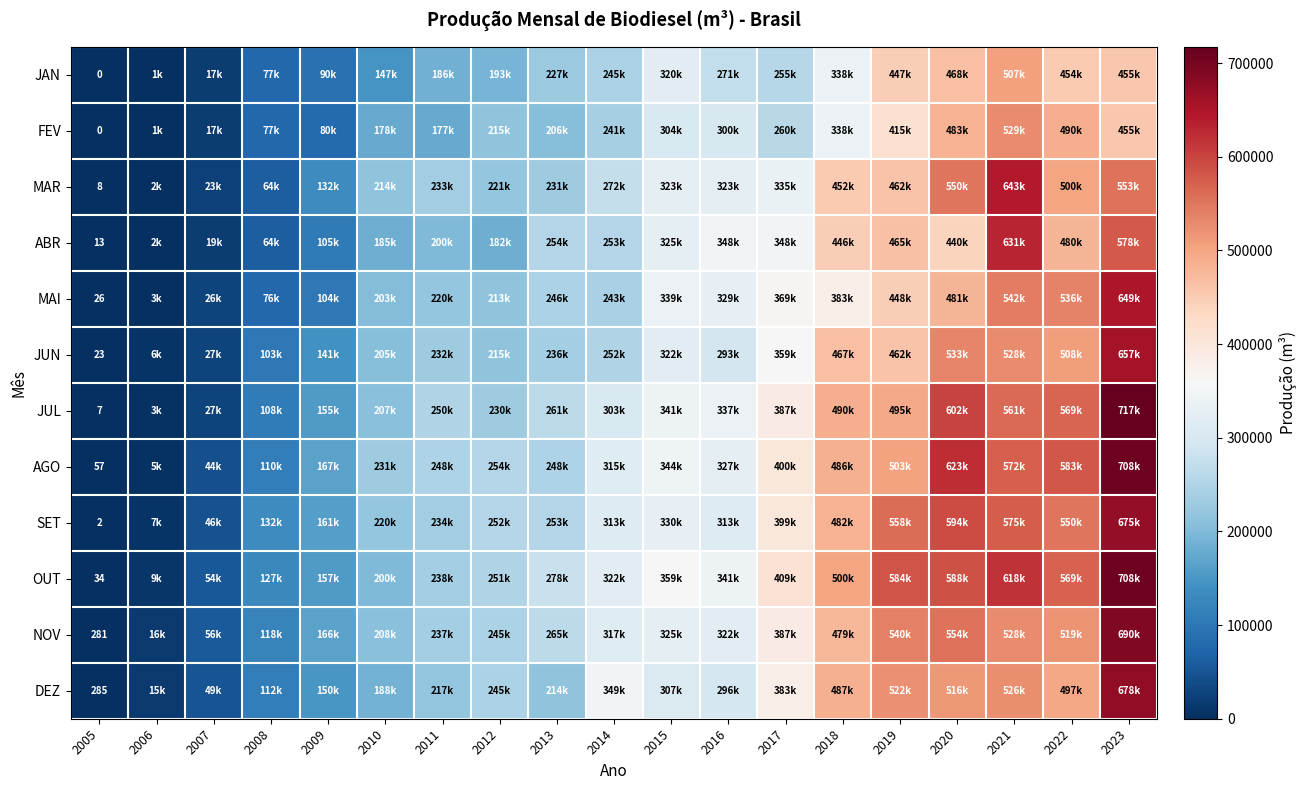

Which series has the largest range (max minus min)?

JUL